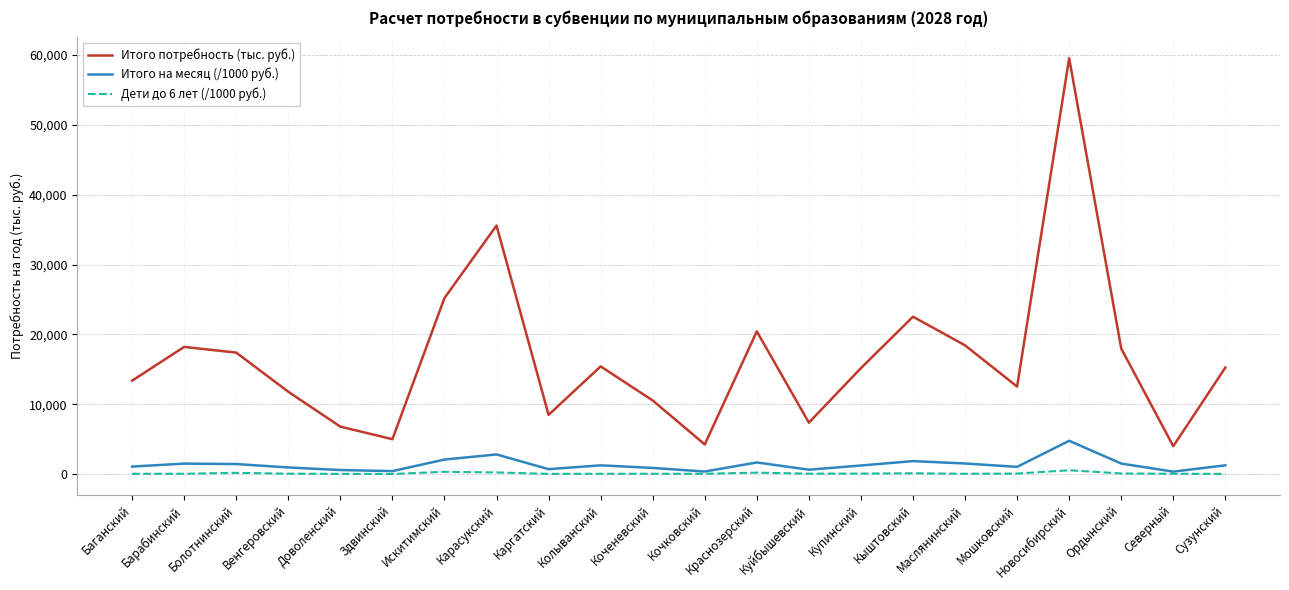

How many lines are shown in the chart?

3